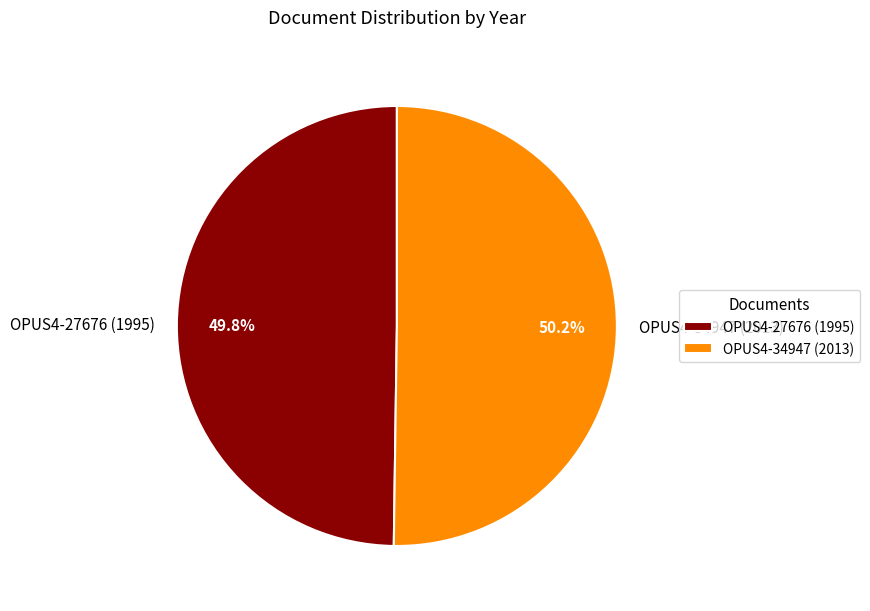

How much of the chart is everything except OPUS4-27676 (1995)?

50.2%